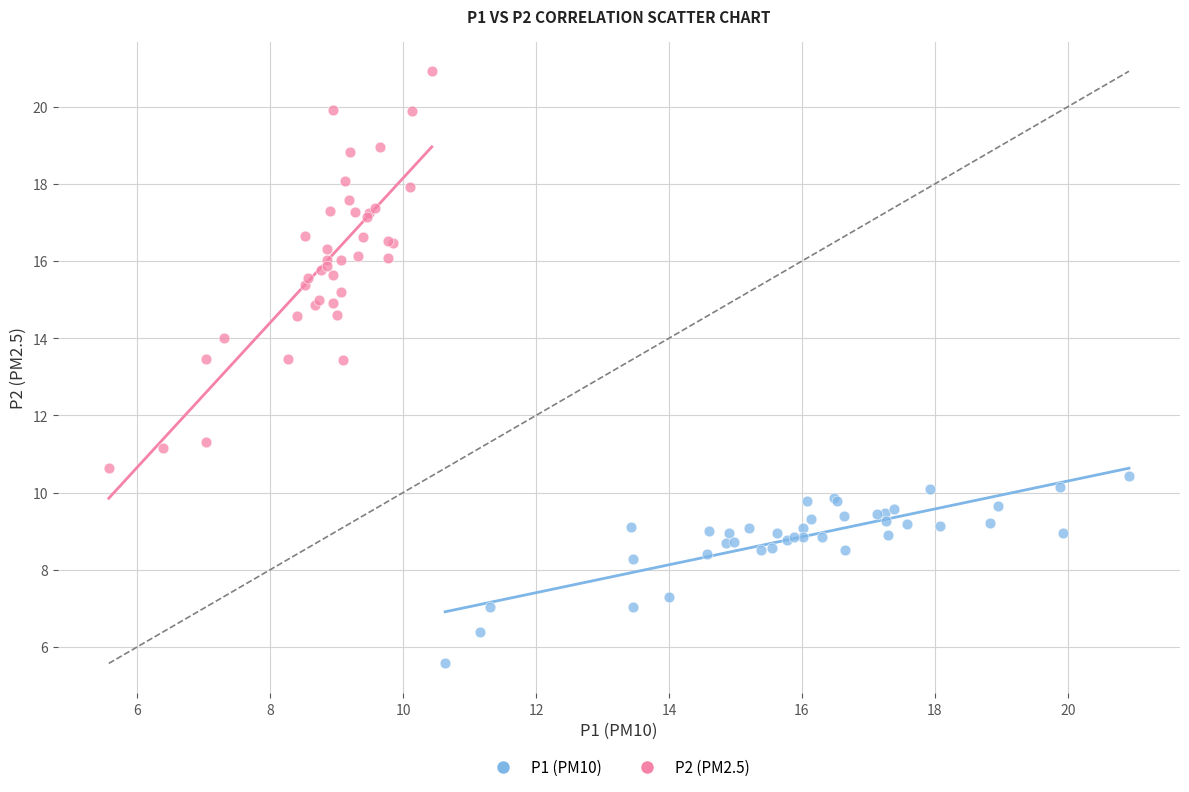

Which series contains the lowest Y value?

P1 (PM10)